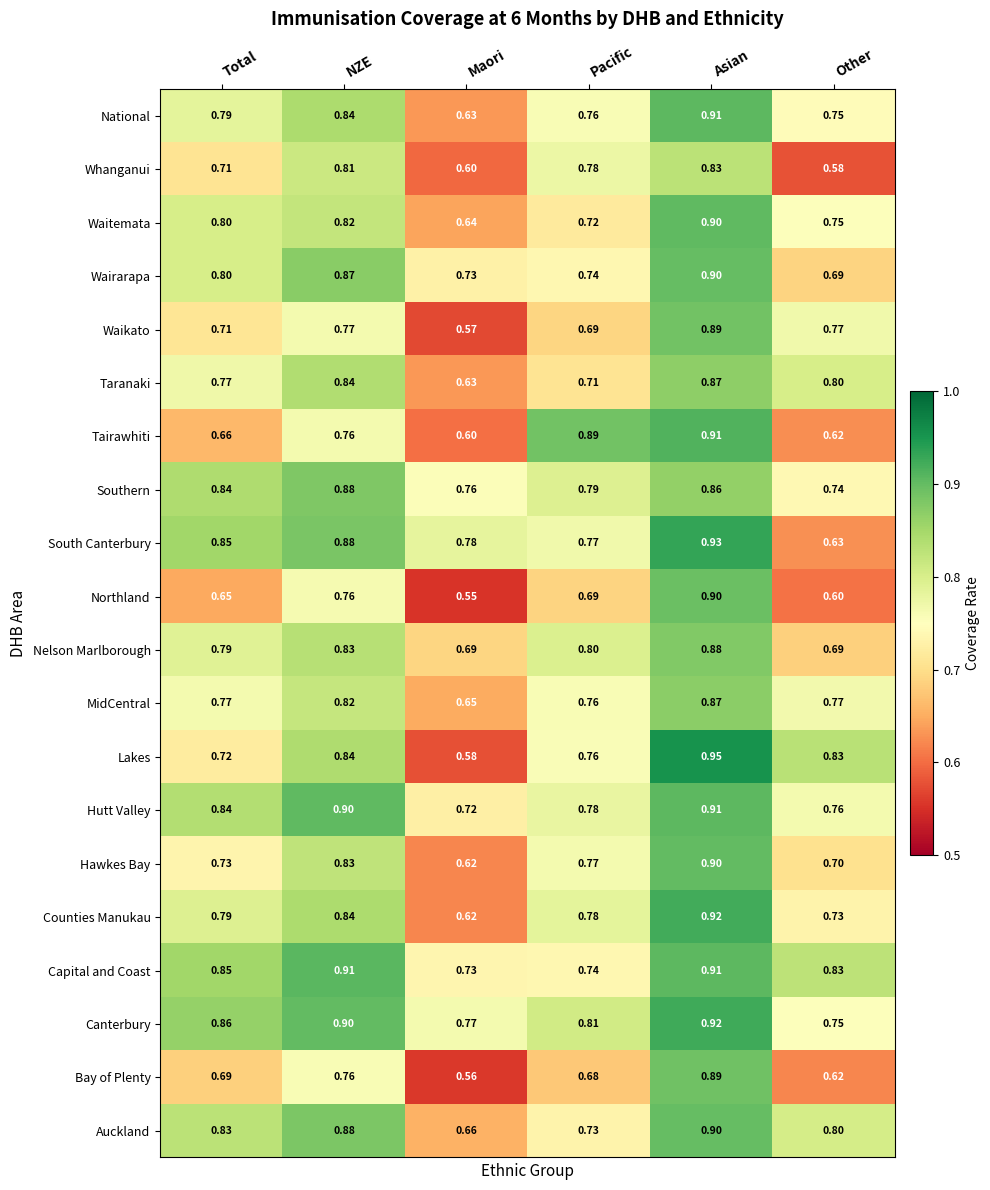

Which label corresponds to the smallest value in the chart?

Maori